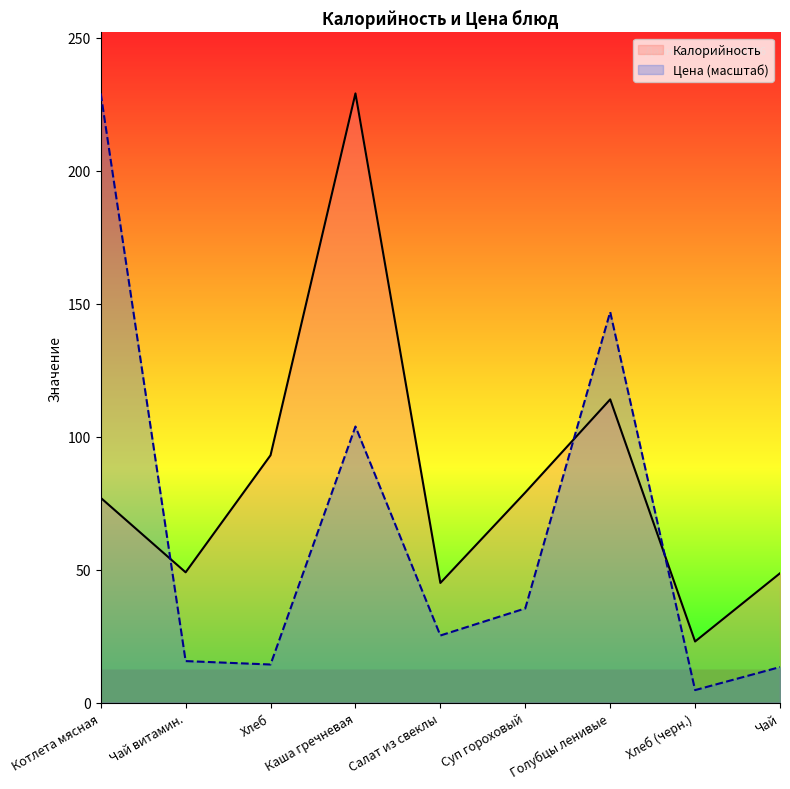

What is the maximum value for Калорийность?

229.0